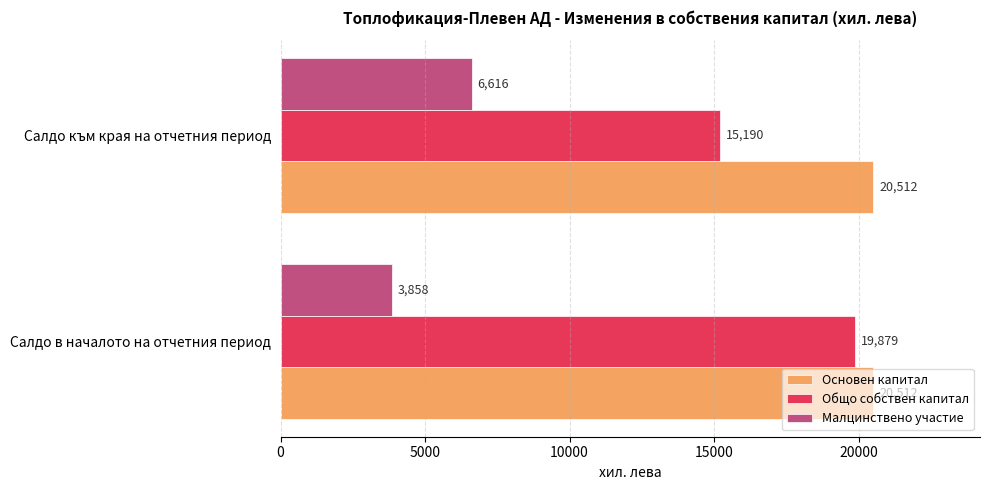

At how many categories does at least one series exceed 10544?

2